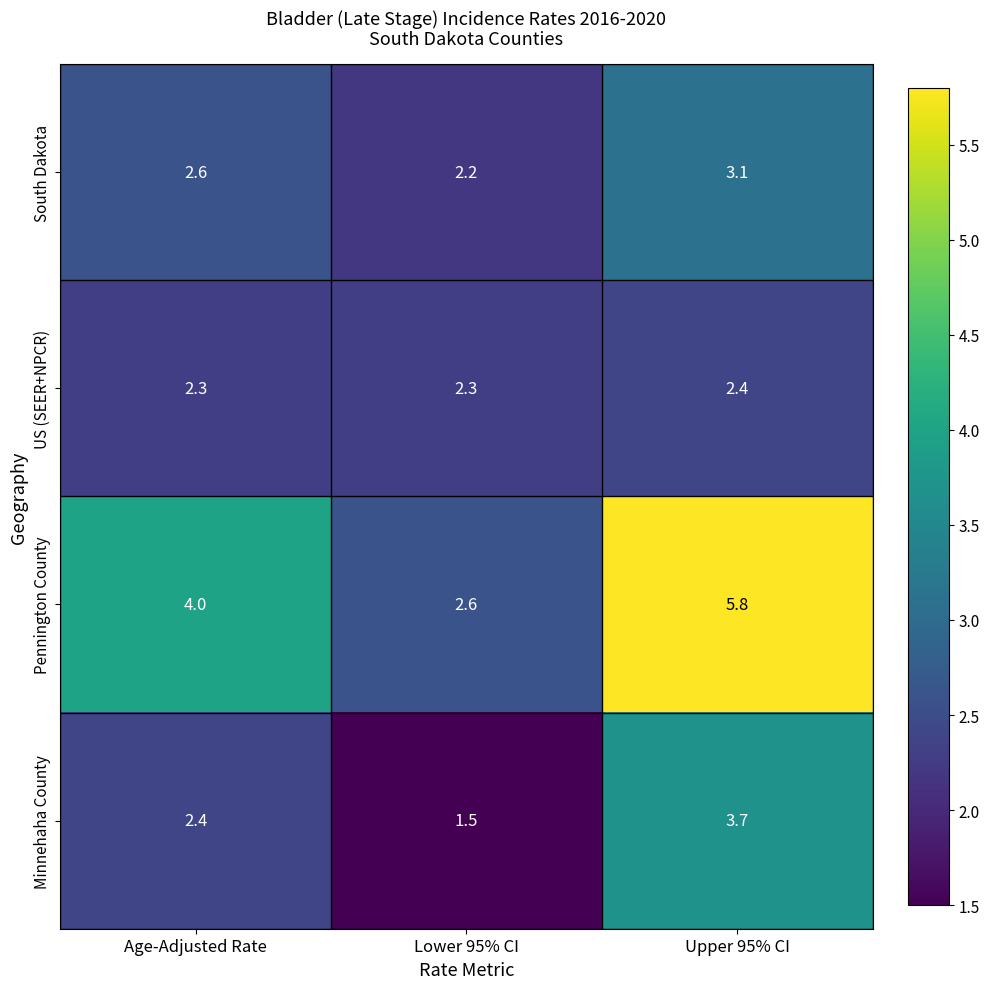

What is the difference between the highest and lowest values at Age-Adjusted Rate?

1.7